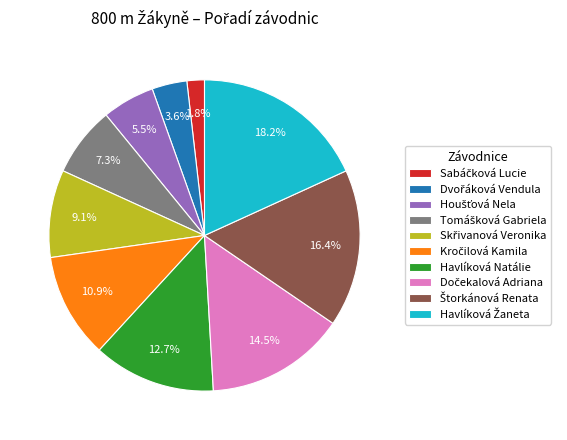

How much of the chart is everything except Havlíková Natálie?

87.3%